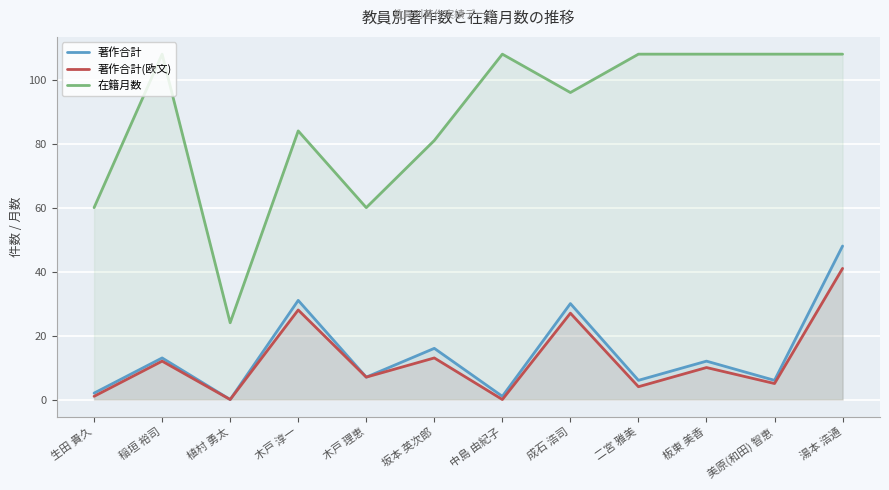

What is the maximum value shown in the chart?

108